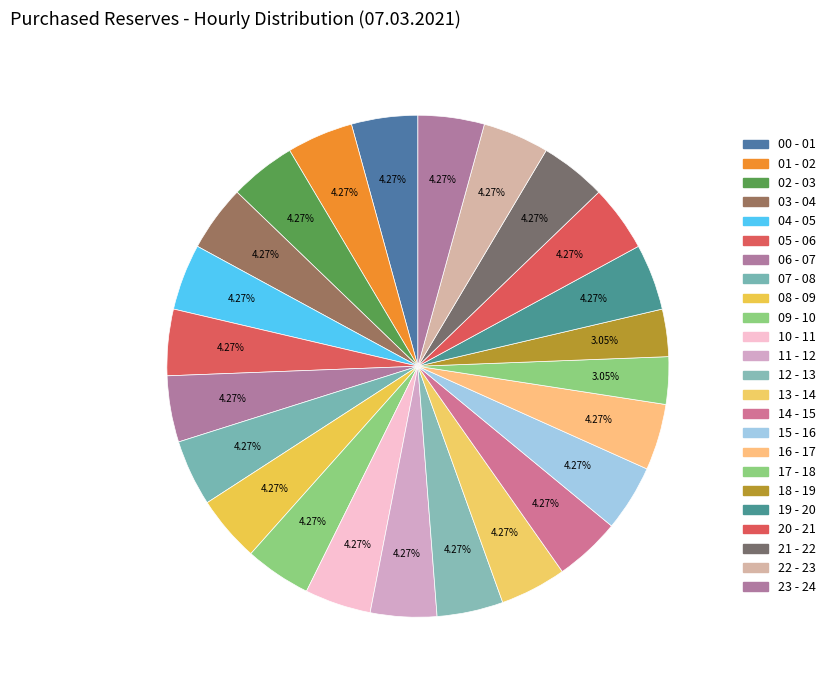

What percentage is NOT represented by 02 - 03?

95.7%